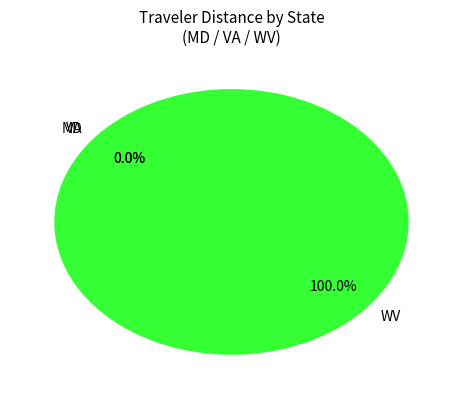

To the nearest percent, what is the difference between the largest and smallest slice percentages?

100%